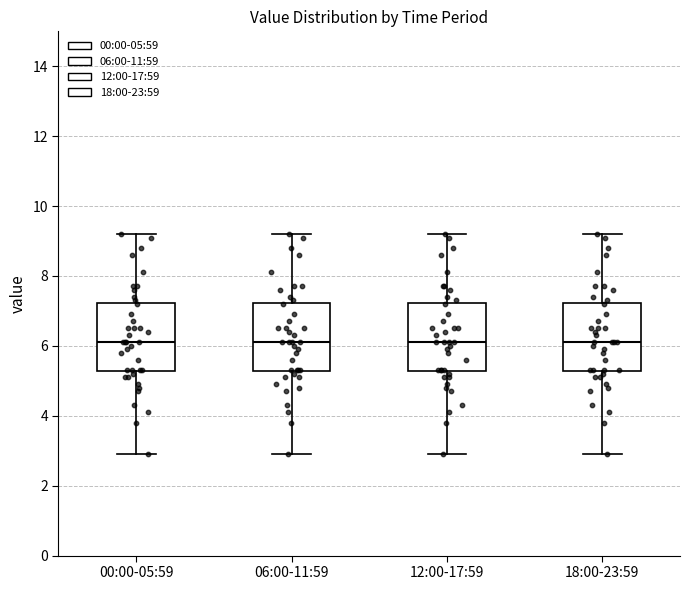

Reading left to right, read every box against the y-axis: the position of its median line, the range the box covers, and the ends of its whiskers. The values are not printed on the chart, so give them approximately, as read against the axis.

00:00-05:59: median 6.2, box 5.2 to 7.2, whiskers 3.0 to 9.2
06:00-11:59: median 6.2, box 5.2 to 7.2, whiskers 3.0 to 9.2
12:00-17:59: median 6.2, box 5.2 to 7.2, whiskers 3.0 to 9.2
18:00-23:59: median 6.2, box 5.2 to 7.2, whiskers 3.0 to 9.2